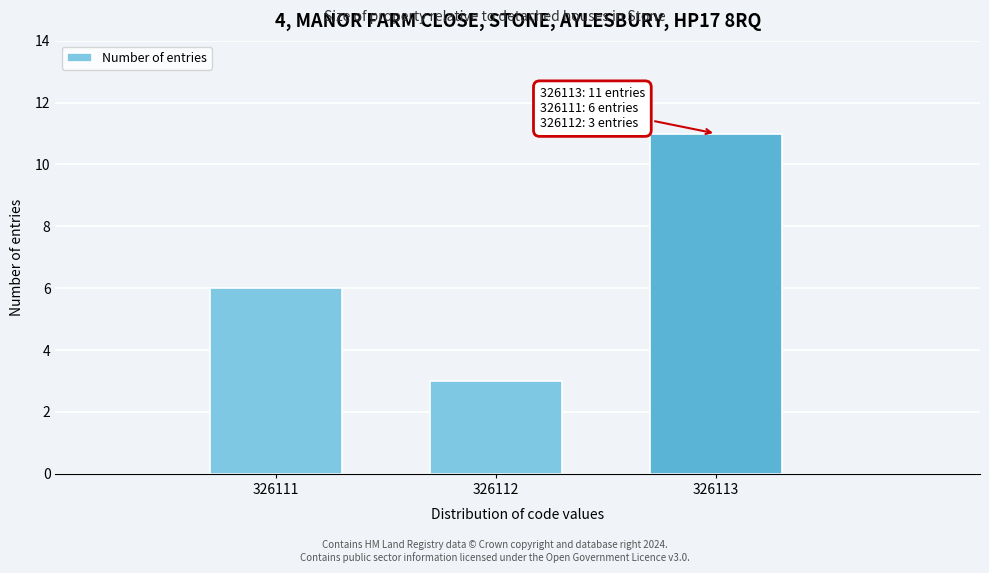

Reading right to left, what are all the values shown in this chart?

11	3	6